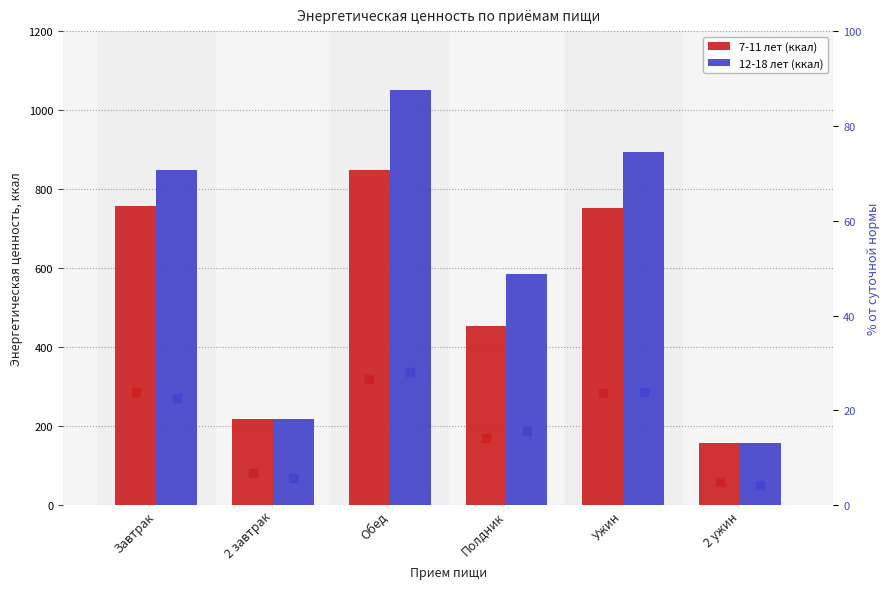

What are all the series names shown in the legend?

7-11 лет (ккал), 12-18 лет (ккал), 7-11 лет (ккал) % от дня, 12-18 лет (ккал) % от дня